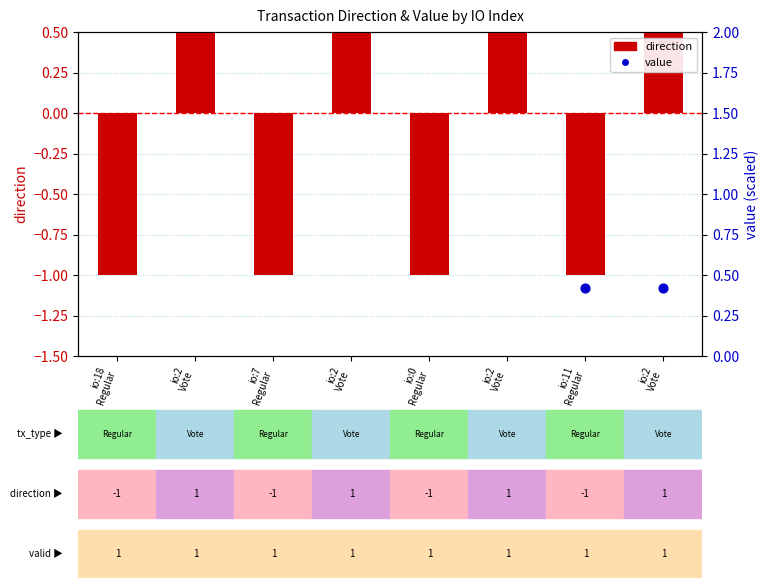

At how many categories does at least one series exceed 0?

5